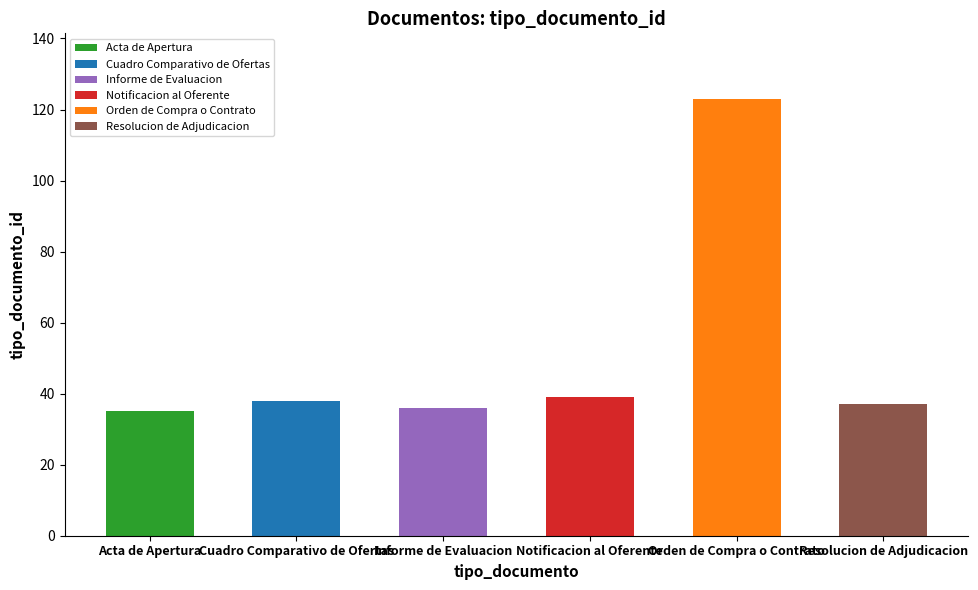

What is the minimum value shown in the chart?

35